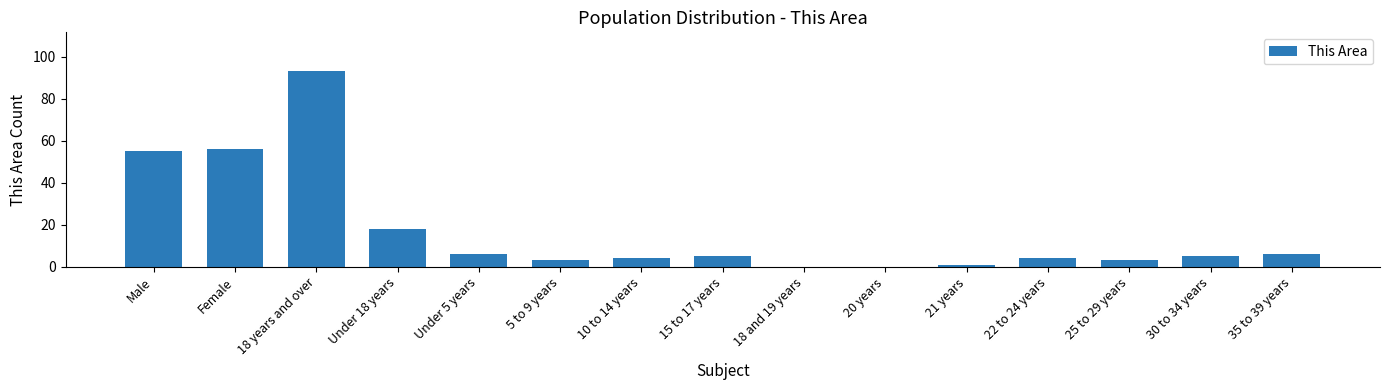

How many series are shown in this chart?

1